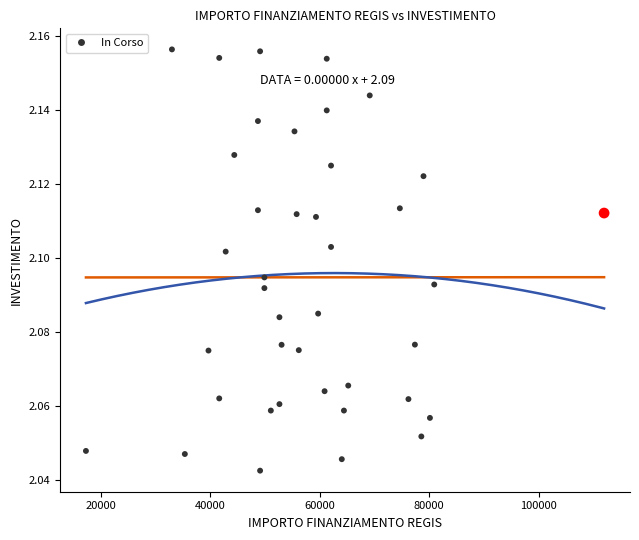

What is the range of X values (max minus min)?

94665.7